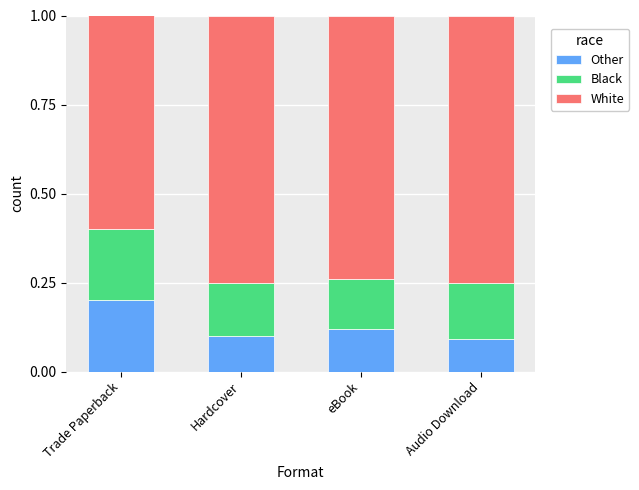

Which category has the highest value in the Other series?

Trade Paperback